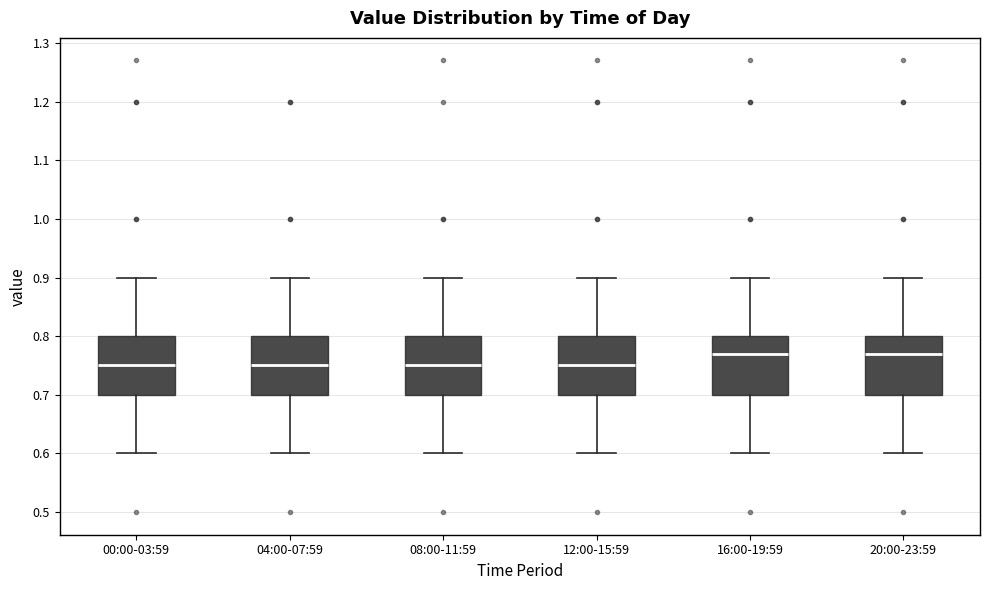

Reading left to right, read every box against the y-axis: the position of its median line, the range the box covers, and the ends of its whiskers. The values are not printed on the chart, so give them approximately, as read against the axis.

00:00-03:59: median 0.75, box 0.70 to 0.80, whiskers 0.60 to 0.90
04:00-07:59: median 0.75, box 0.70 to 0.80, whiskers 0.60 to 0.90
08:00-11:59: median 0.75, box 0.70 to 0.80, whiskers 0.60 to 0.90
12:00-15:59: median 0.75, box 0.70 to 0.80, whiskers 0.60 to 0.90
16:00-19:59: median 0.77, box 0.70 to 0.80, whiskers 0.60 to 0.90
20:00-23:59: median 0.77, box 0.70 to 0.80, whiskers 0.60 to 0.90